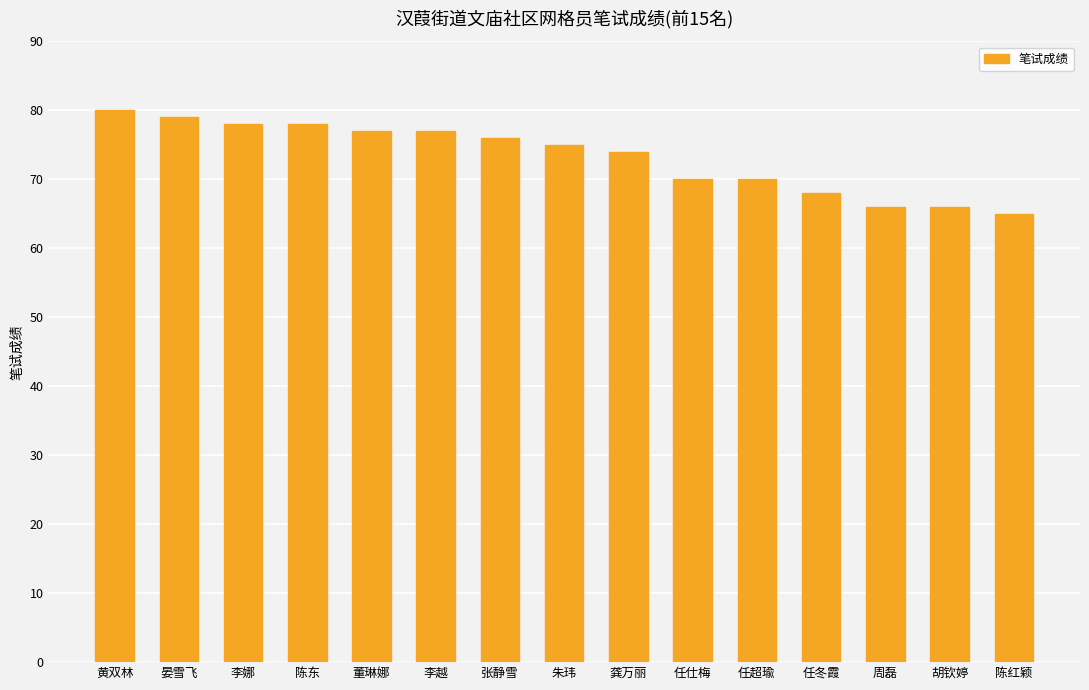

What is the value of the 1st bar from the left?

80